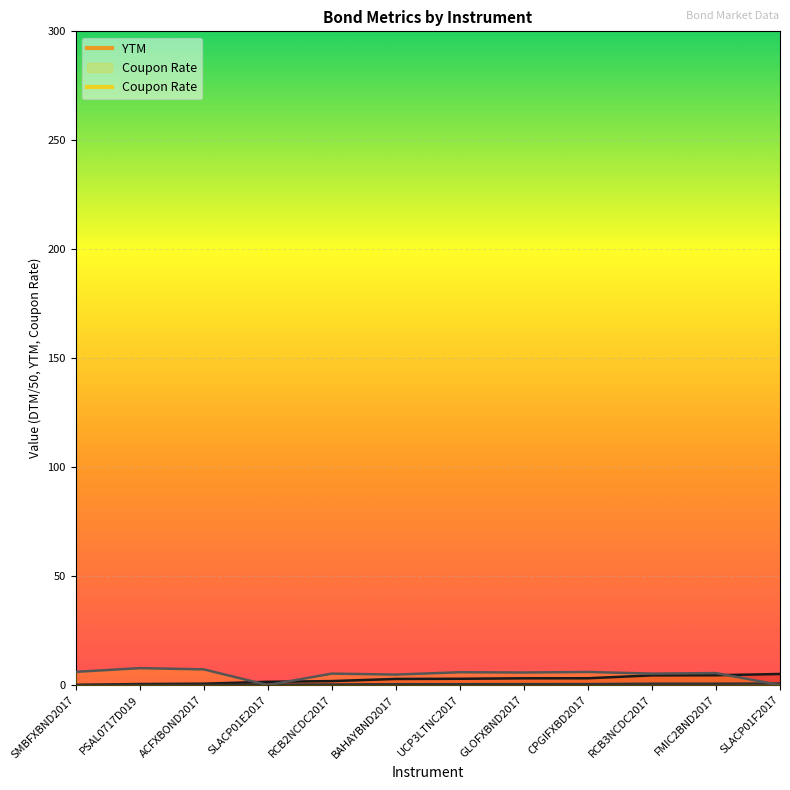

At which category does Coupon Rate reach its first local peak?

PSAL0717D019